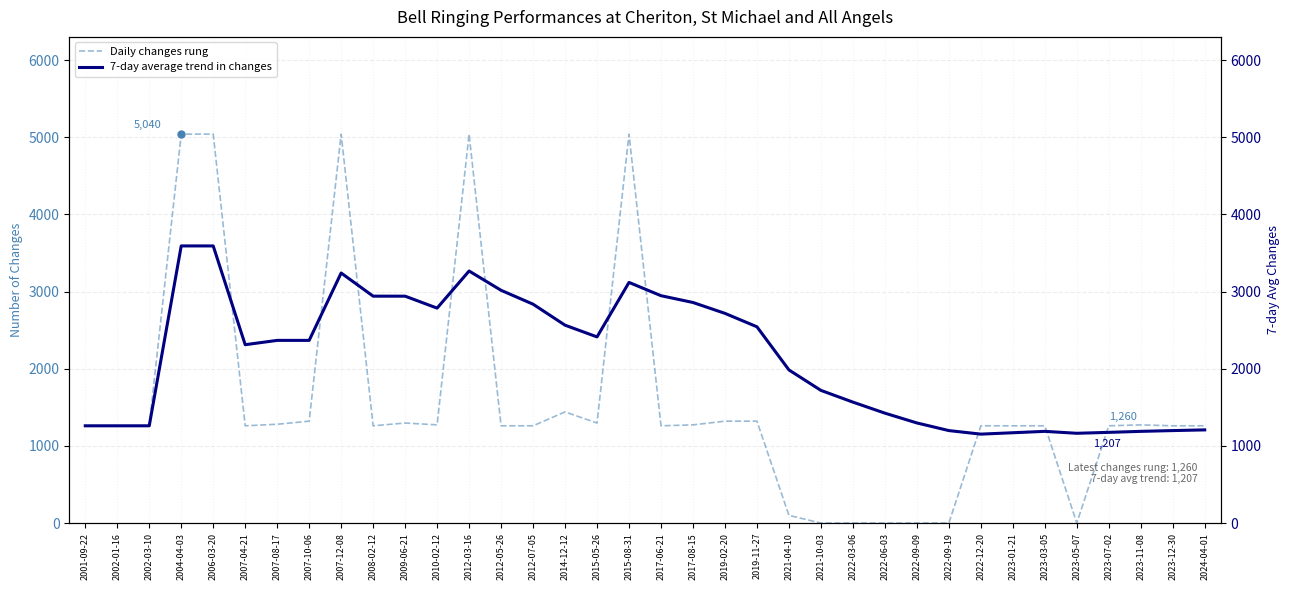

Between 2012-07-05 and 2014-12-12, which series saw the biggest shift?

7-day average trend in changes